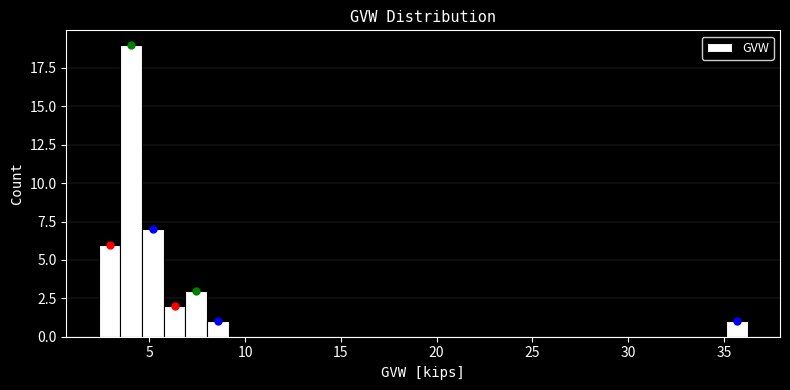

Read against the x-axis, roughly where is the centre of the tallest bar?

4.0